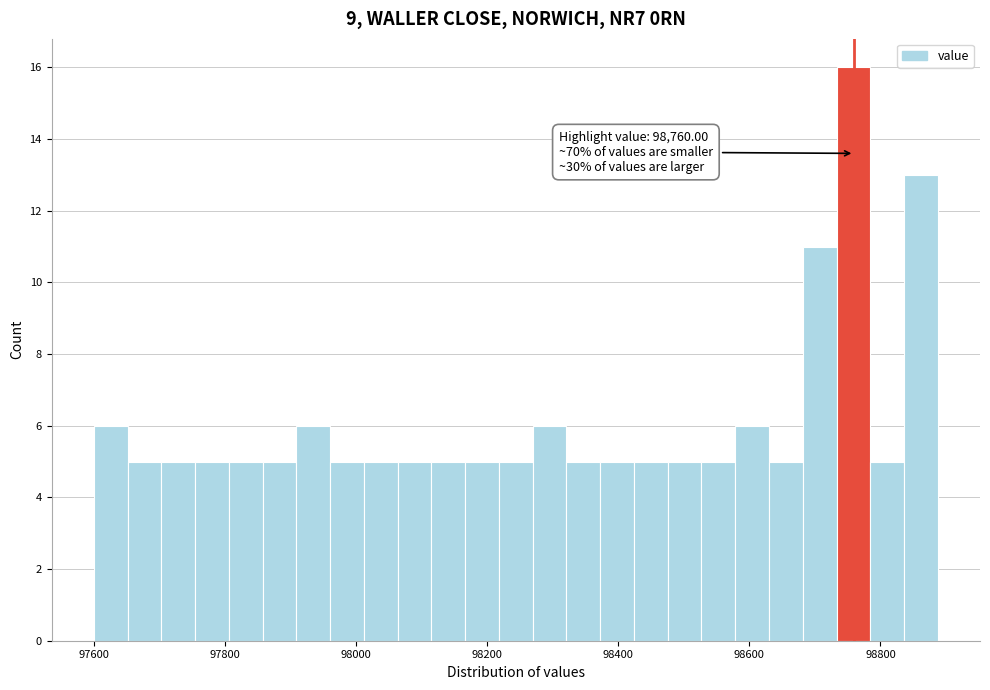

Read against the x-axis, roughly where is the centre of the tallest bar?

98760